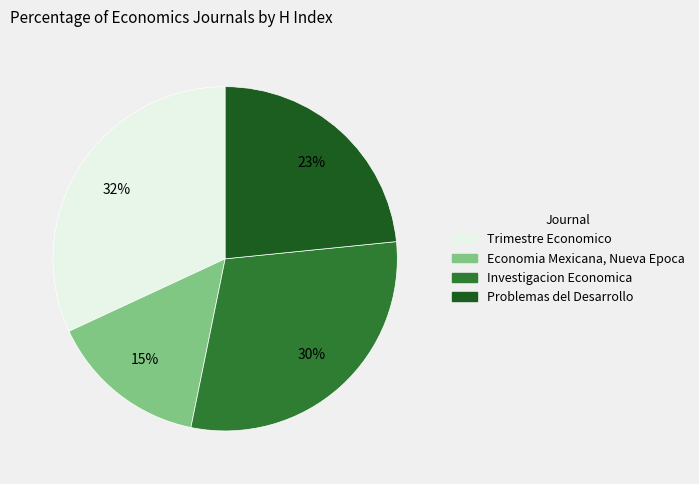

Is it true that Problemas del Desarrollo is 23% of the pie?

True